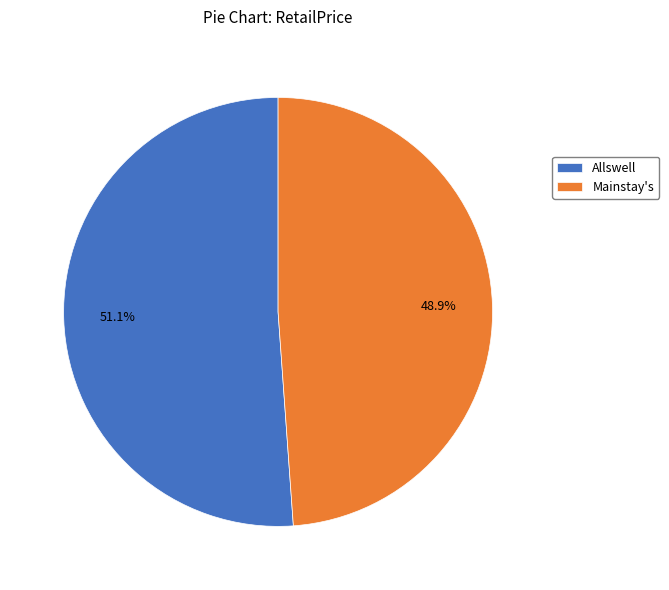

Approximately how many times larger is the value at Mainstay's compared to Allswell?

1.0